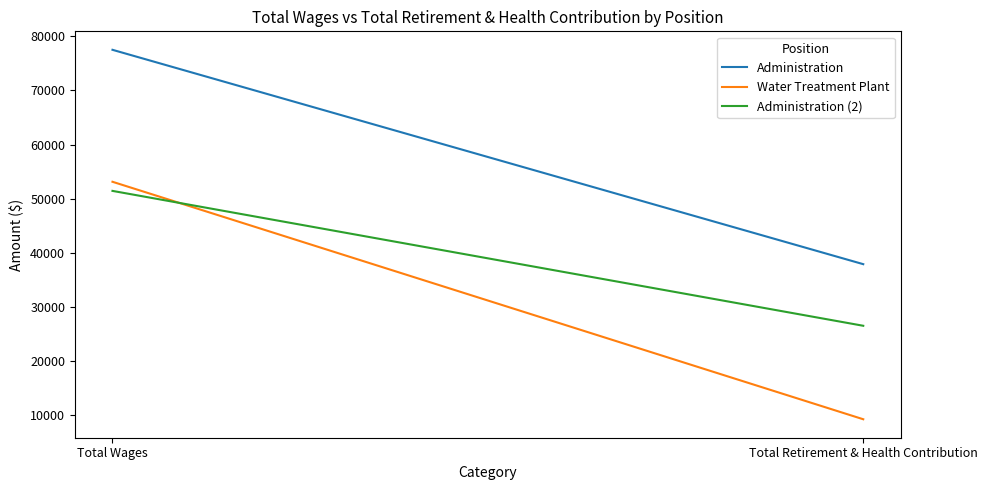

Rank the series by their average value, from highest to lowest.

Administration, Administration (2), Water Treatment Plant